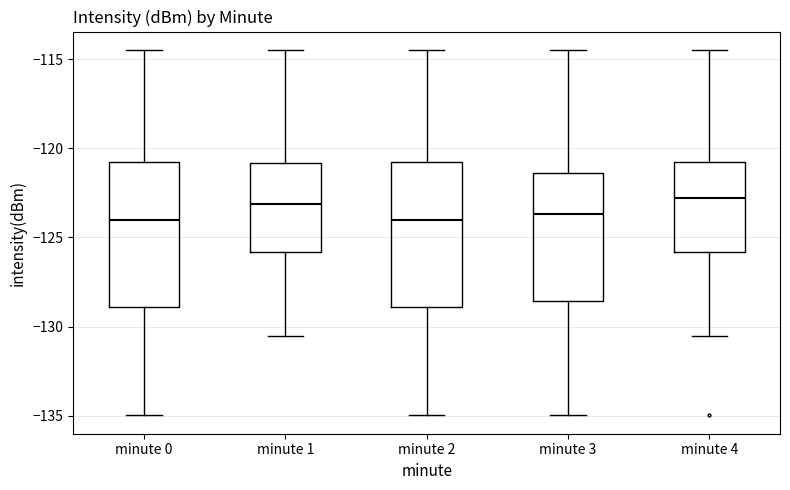

Where does the upper whisker of the box for minute 3 end on the y-axis? The values are not printed on the chart, so give them approximately, as read against the axis.

-114.5